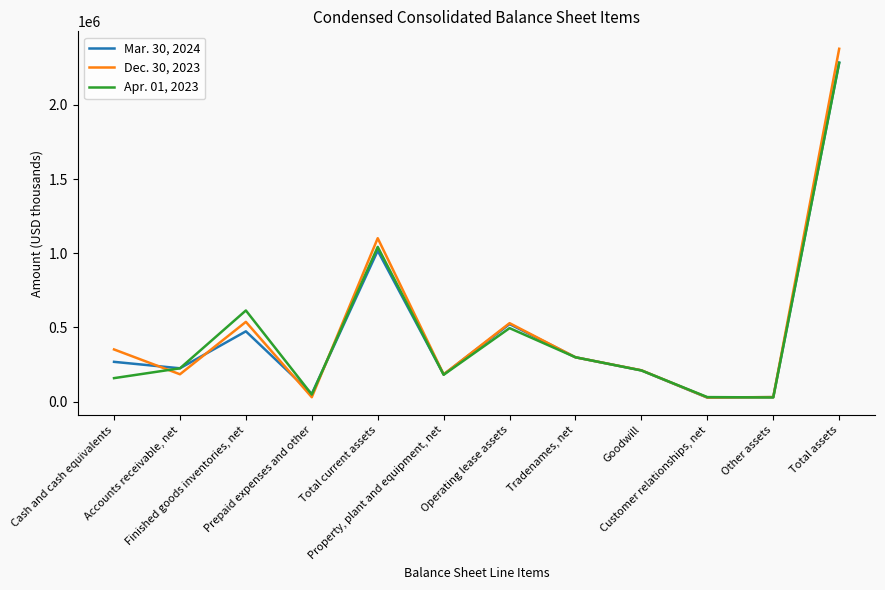

Which category has the highest value across all series?

Total assets